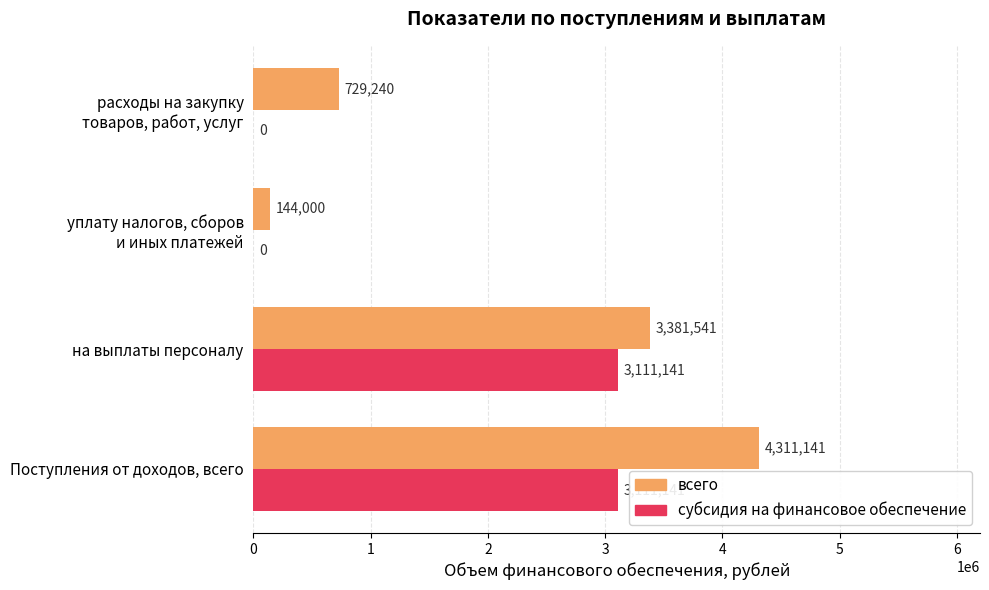

At which label is всего closest to 2227570?

на выплаты персоналу